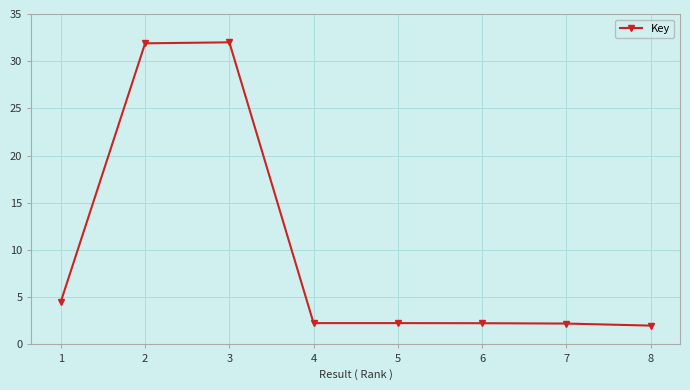

What is the ratio of the value at 8 to the value at 7?

0.9